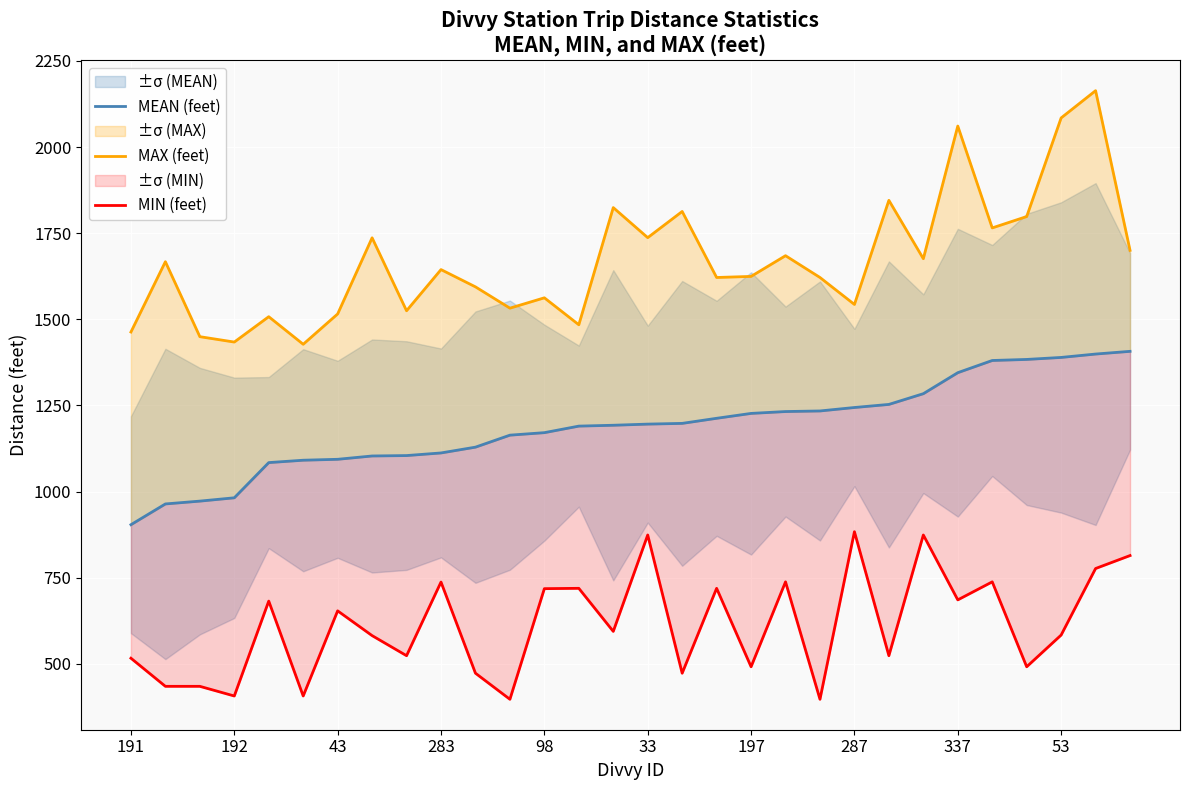

Count the number of categories in the chart.

30